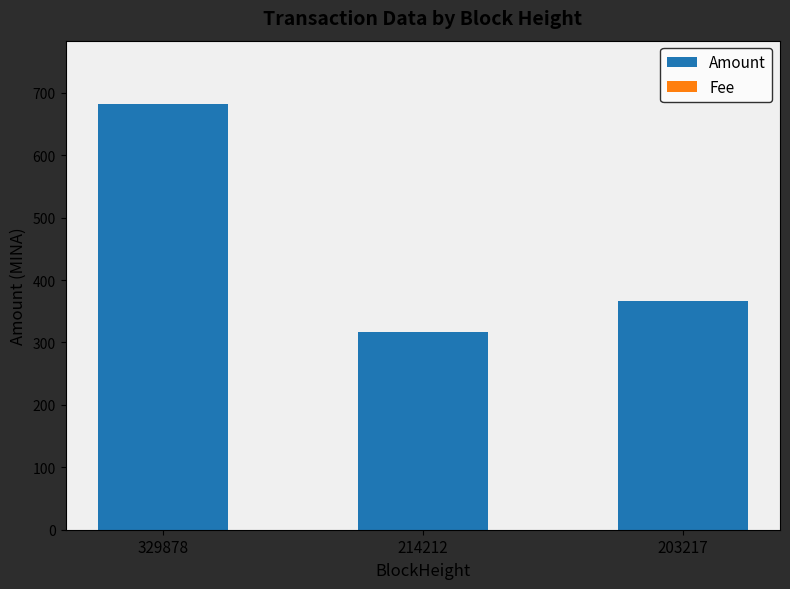

The value of Amount at 329878 is 681.4. True or false?

True